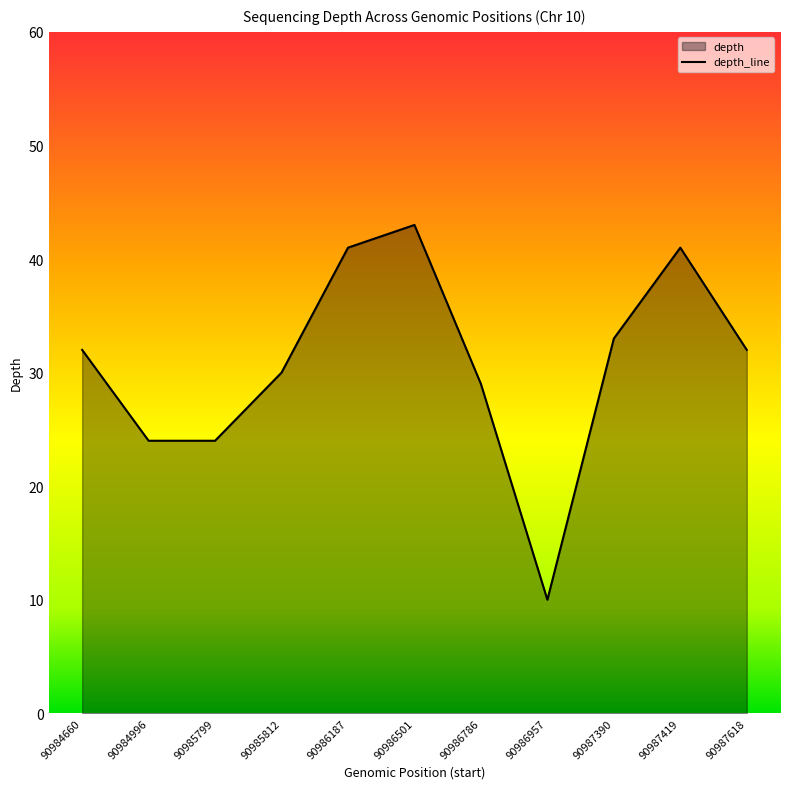

Is it true that the value at 90985812 is 30?

True